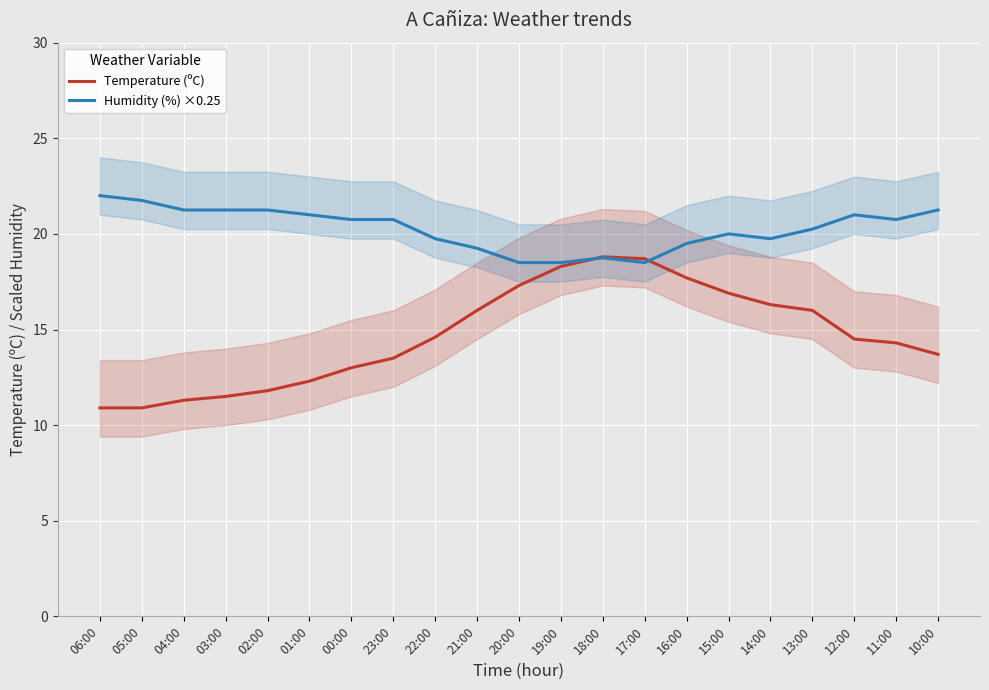

What is the total value across all series at 01:00?

33.3